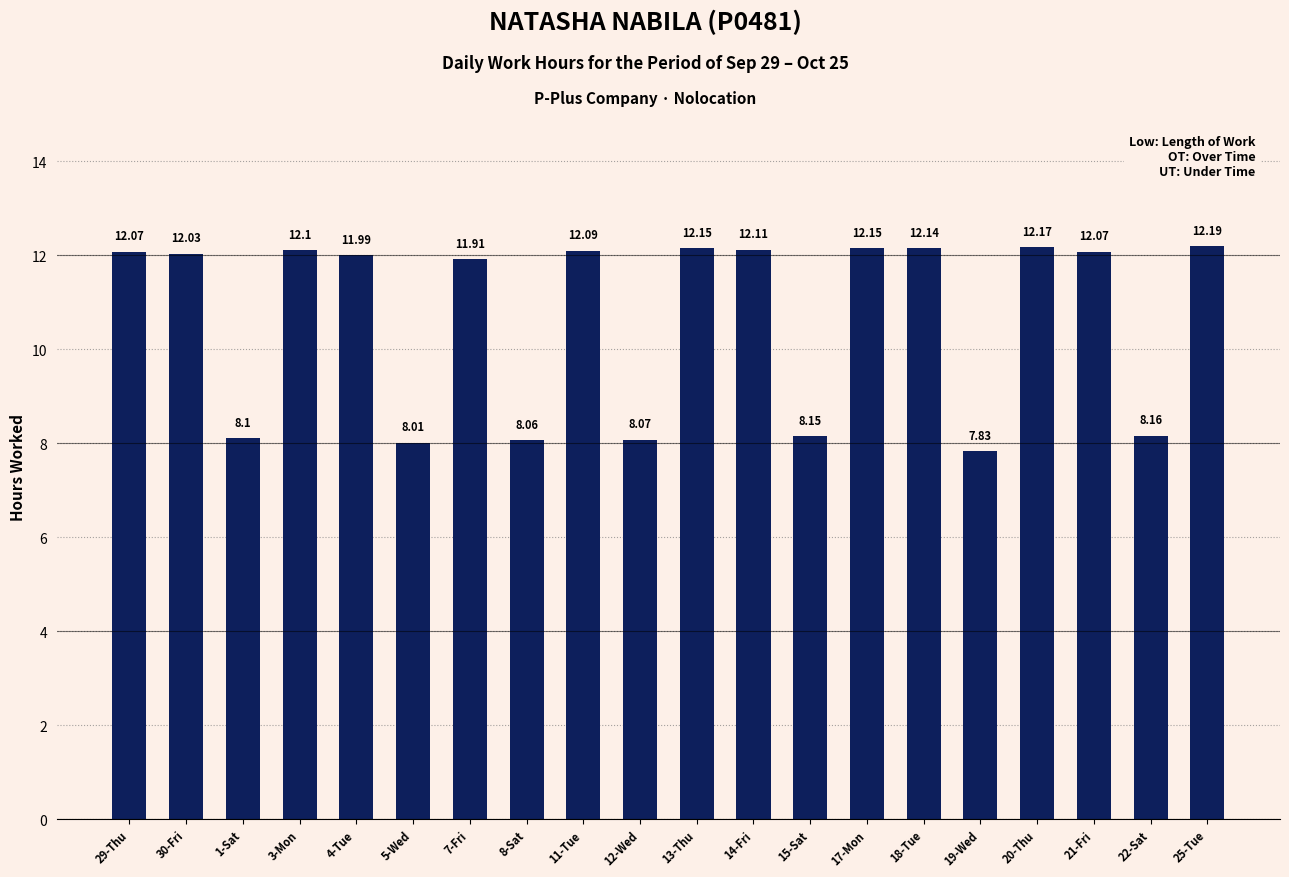

Which label corresponds to the smallest value in the chart?

19-Wed